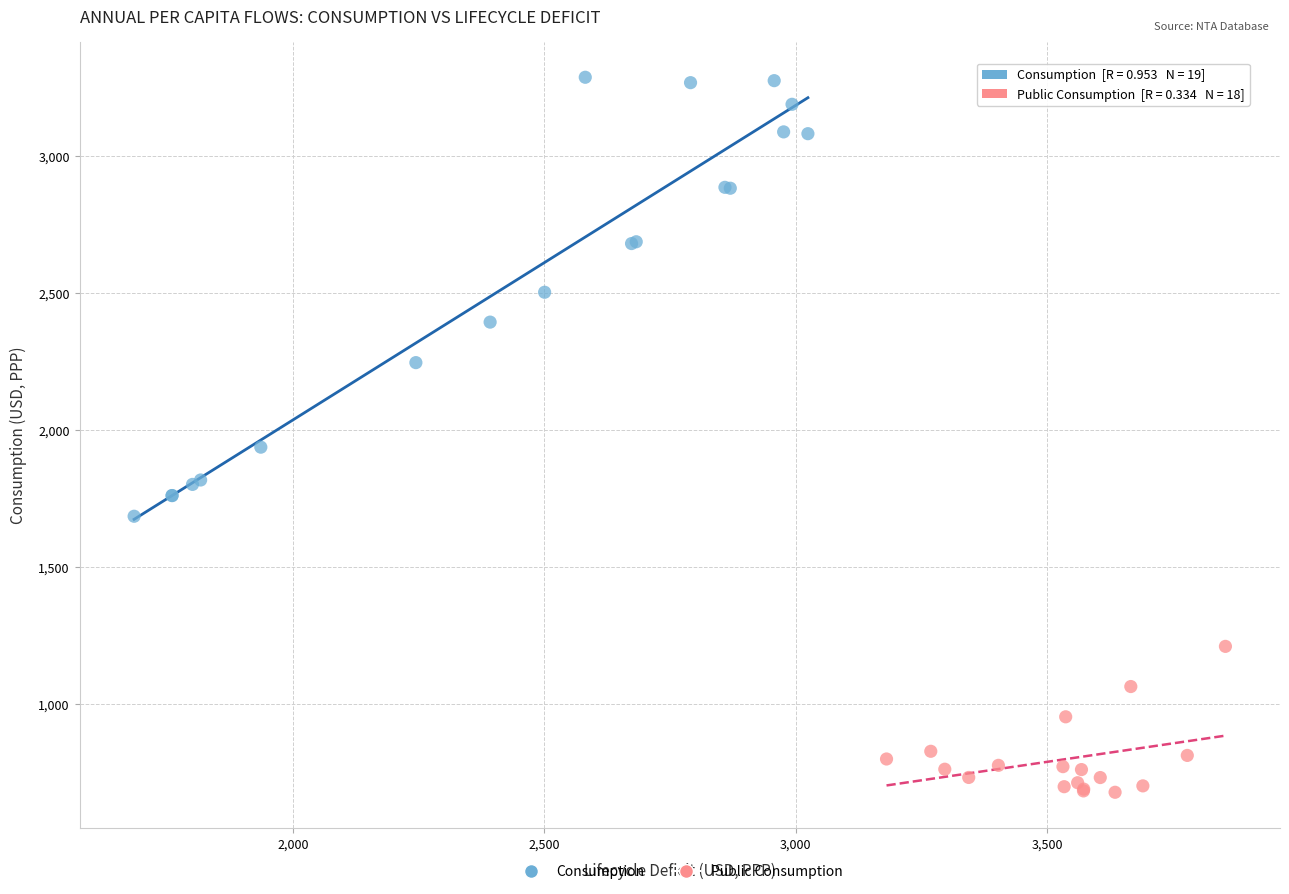

Which series reaches the maximum Y coordinate?

Consumption